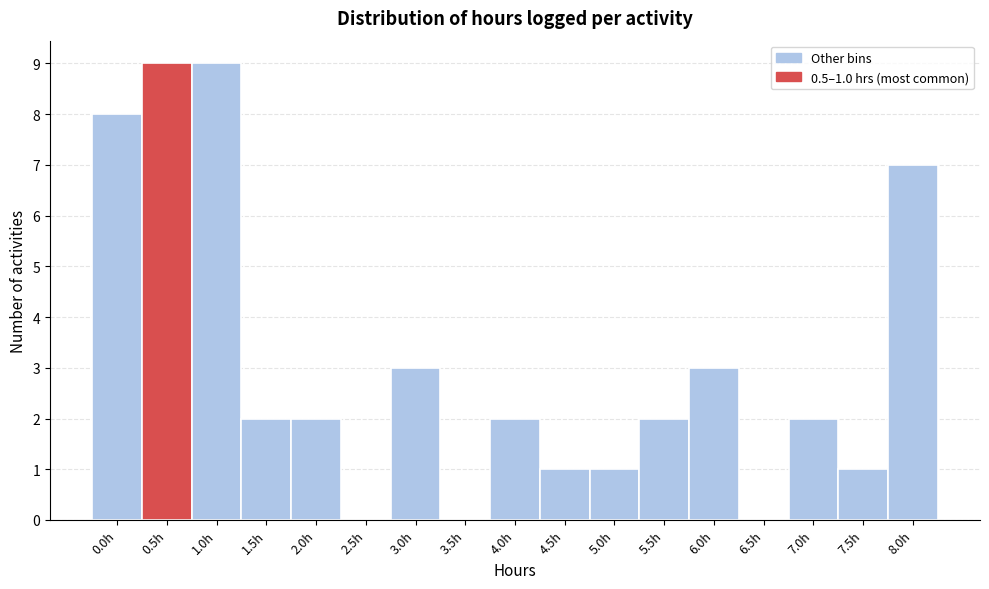

Reading left to right, what are all the values shown in this chart?

0.0h=8	0.5h=9	1.0h=9	1.5h=2	2.0h=2	2.5h=0	3.0h=3	3.5h=0	4.0h=2	4.5h=1	5.0h=1	5.5h=2	6.0h=3	6.5h=0	7.0h=2	7.5h=1	8.0h=7